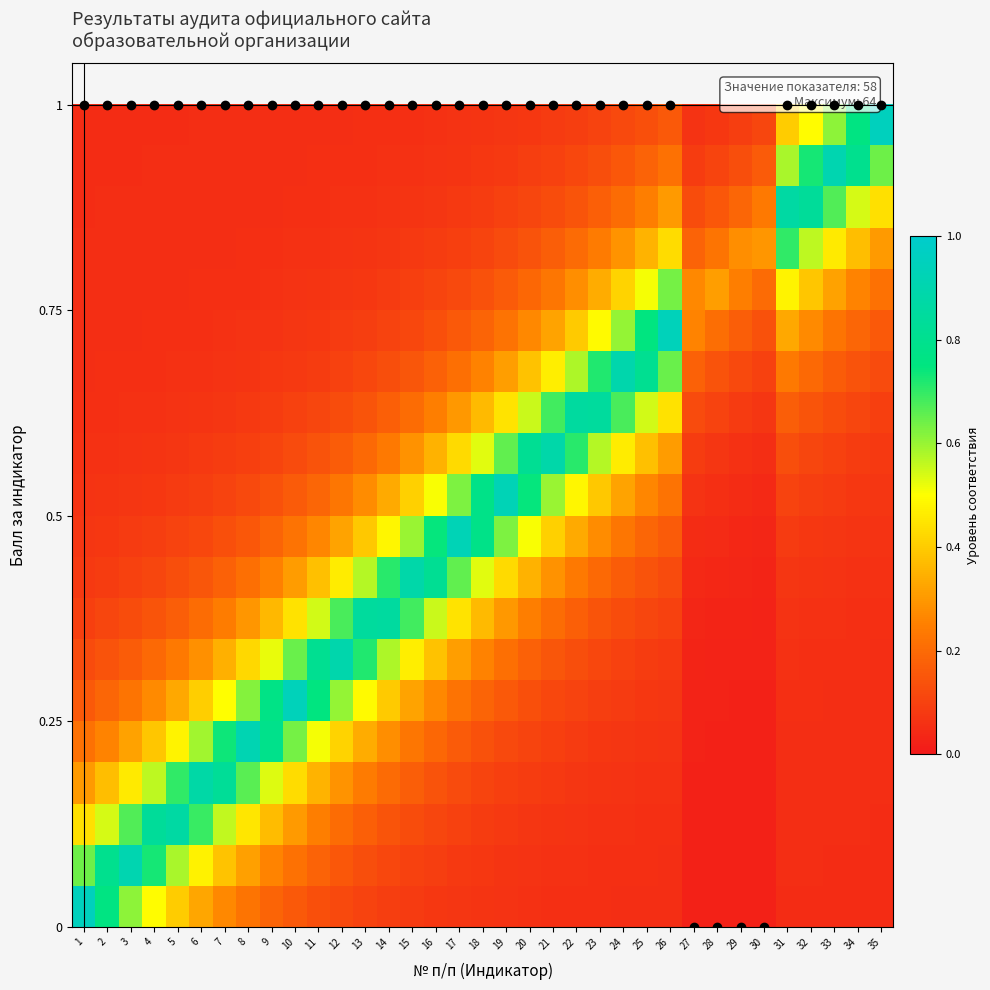

Count the number of categories in the chart.

35